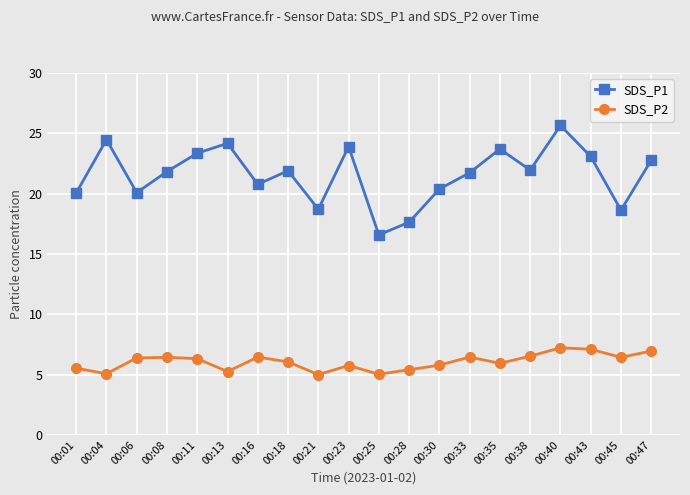

What is the difference between the maximum and second lowest values in the SDS_P1 series?

8.0